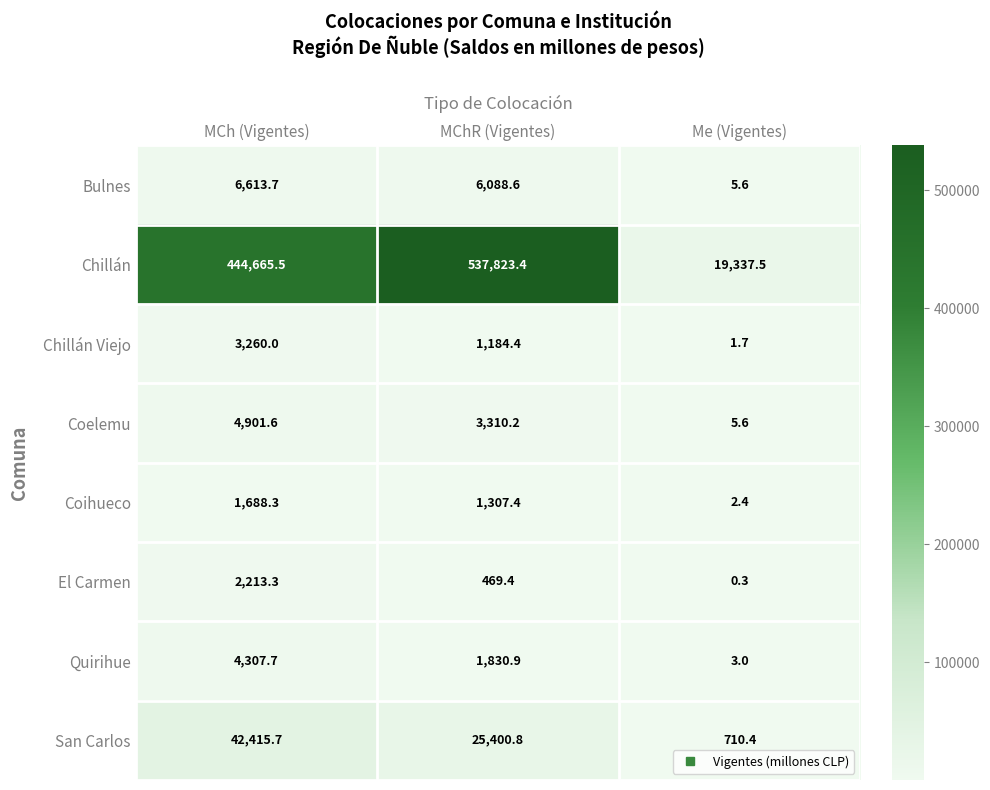

Reading left to right, transcribe all the data shown in this chart.

Bulnes: 6613.7	6088.6	5.6
Chillán: 444665.5	537823.4	19337.5
Chillán Viejo: 3260.0	1184.4	1.7
Coelemu: 4901.6	3310.2	5.6
Coihueco: 1688.3	1307.4	2.4
El Carmen: 2213.3	469.4	0.3
Quirihue: 4307.7	1830.9	3.0
San Carlos: 42415.7	25400.8	710.4